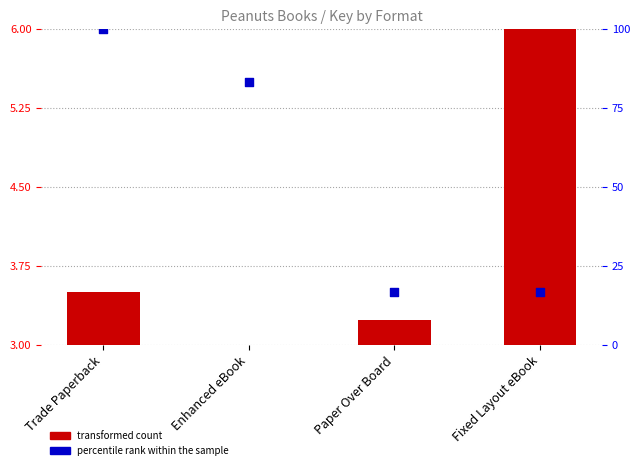

Is the value of percentile rank within the sample at Enhanced eBook greater than the value of transformed count at Trade Paperback?

Yes